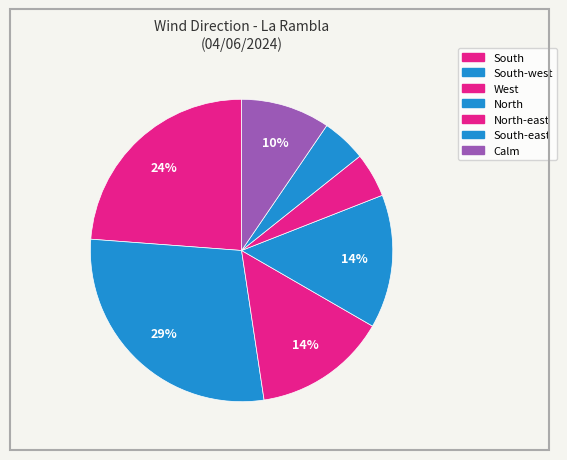

Which category has the smallest portion of the pie?

North-east